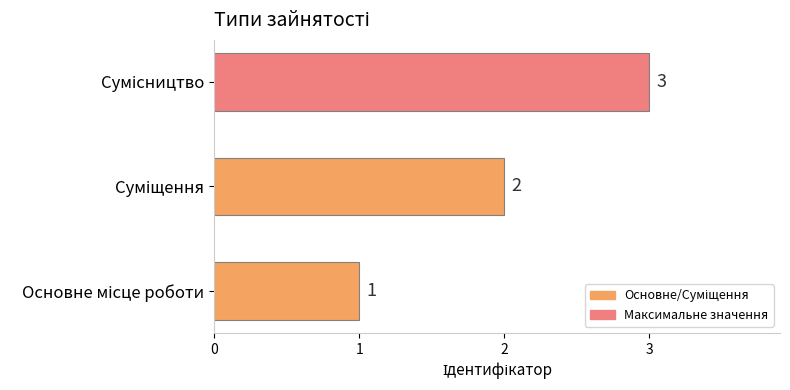

What is the greatest value displayed?

3